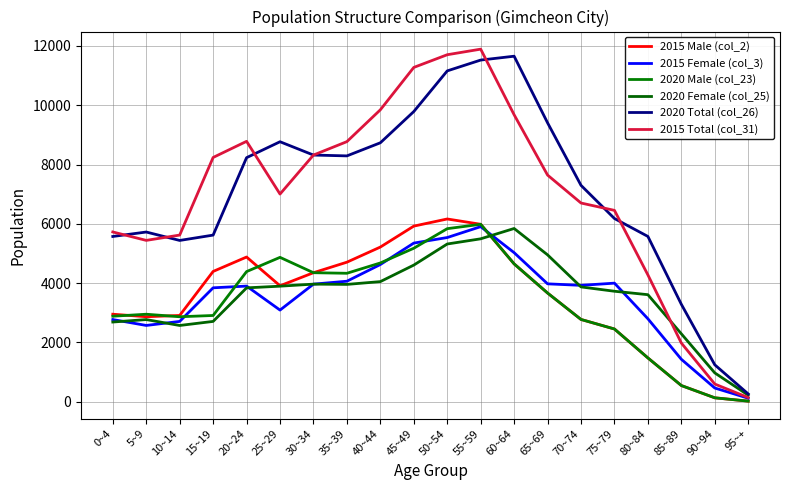

What is the maximum value for 2020 Male (col_23)?

5985